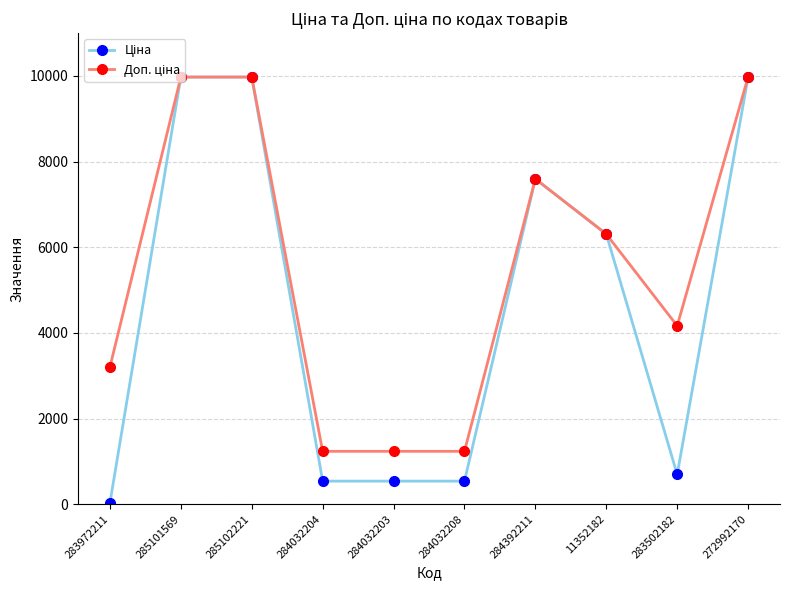

What is the greatest value displayed?

9975.0